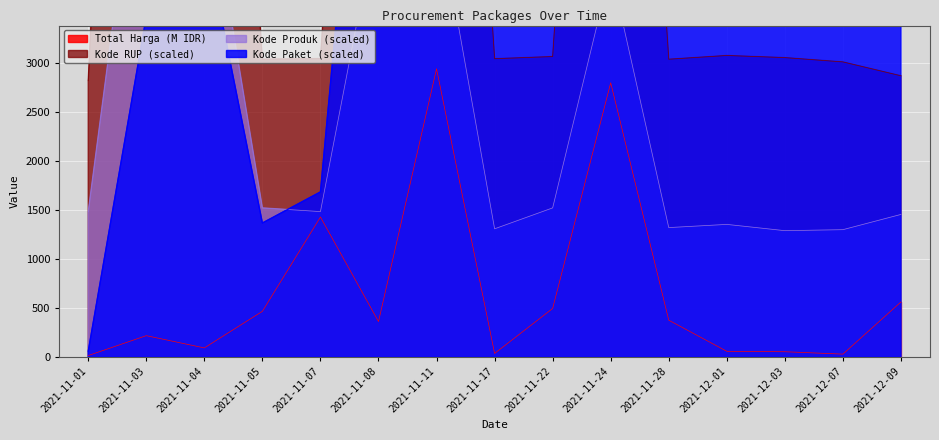

What is the value of the Kode Paket point at the 1st from the left?

57.0